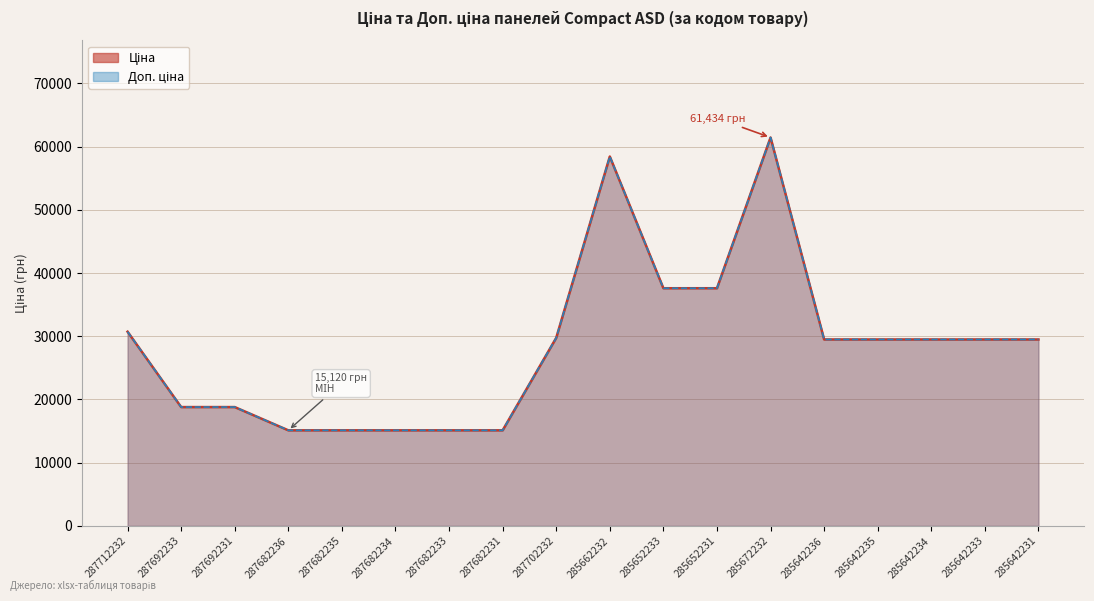

How many data points in Ціна are less than 29491?

7